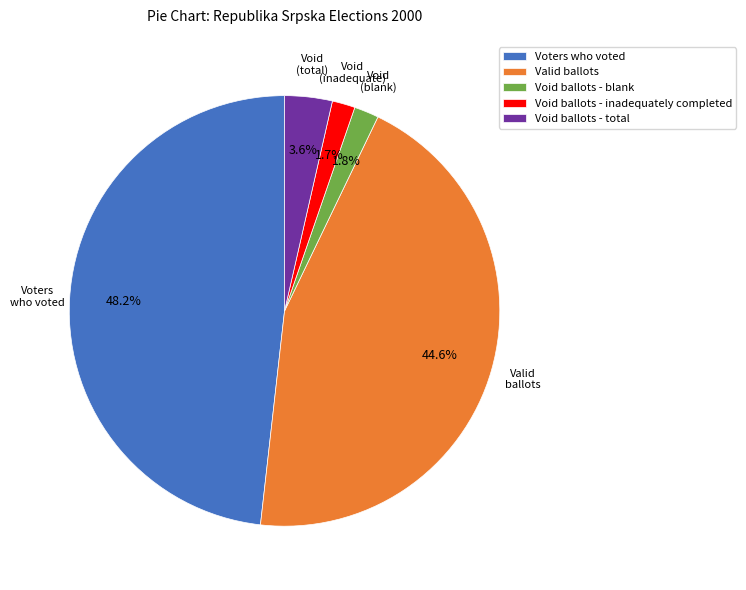

What percentage do Void ballots - total and Void ballots - blank together represent?

5.4%